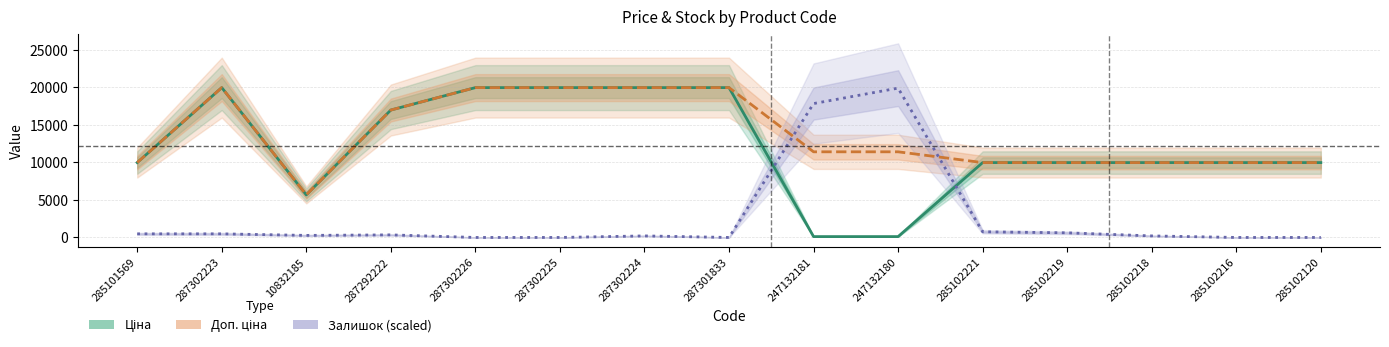

Is the value of Доп. ціна at 285101569 greater than the value of Ціна at 287302226?

No